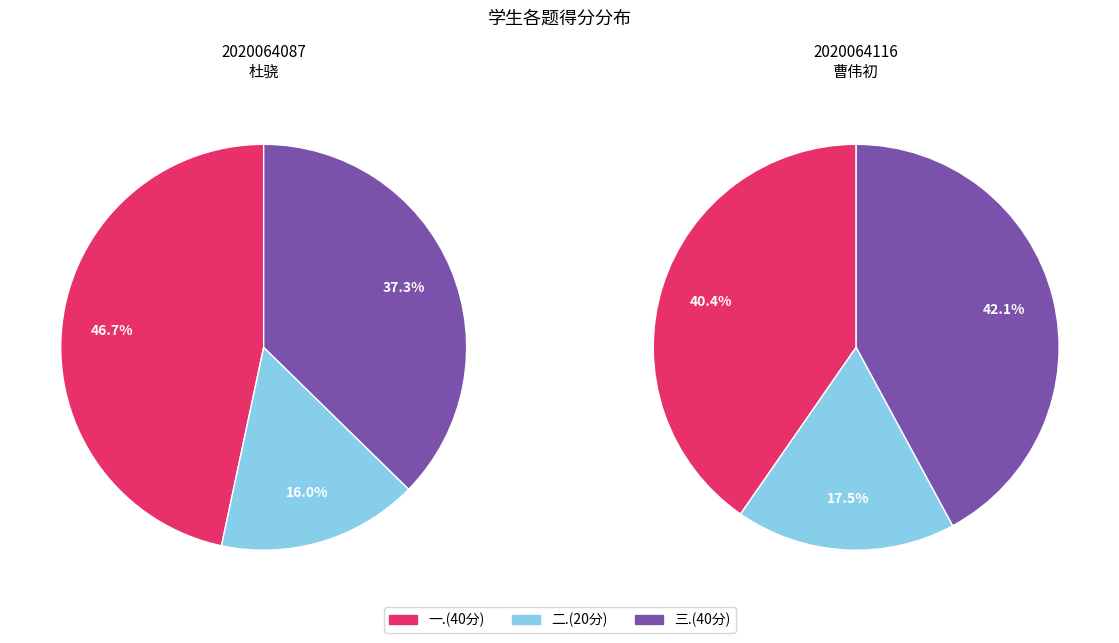

To the nearest percent, what is the difference between the 2020064116 曹伟初 and 2020064087 杜骁 slice percentages?

21%